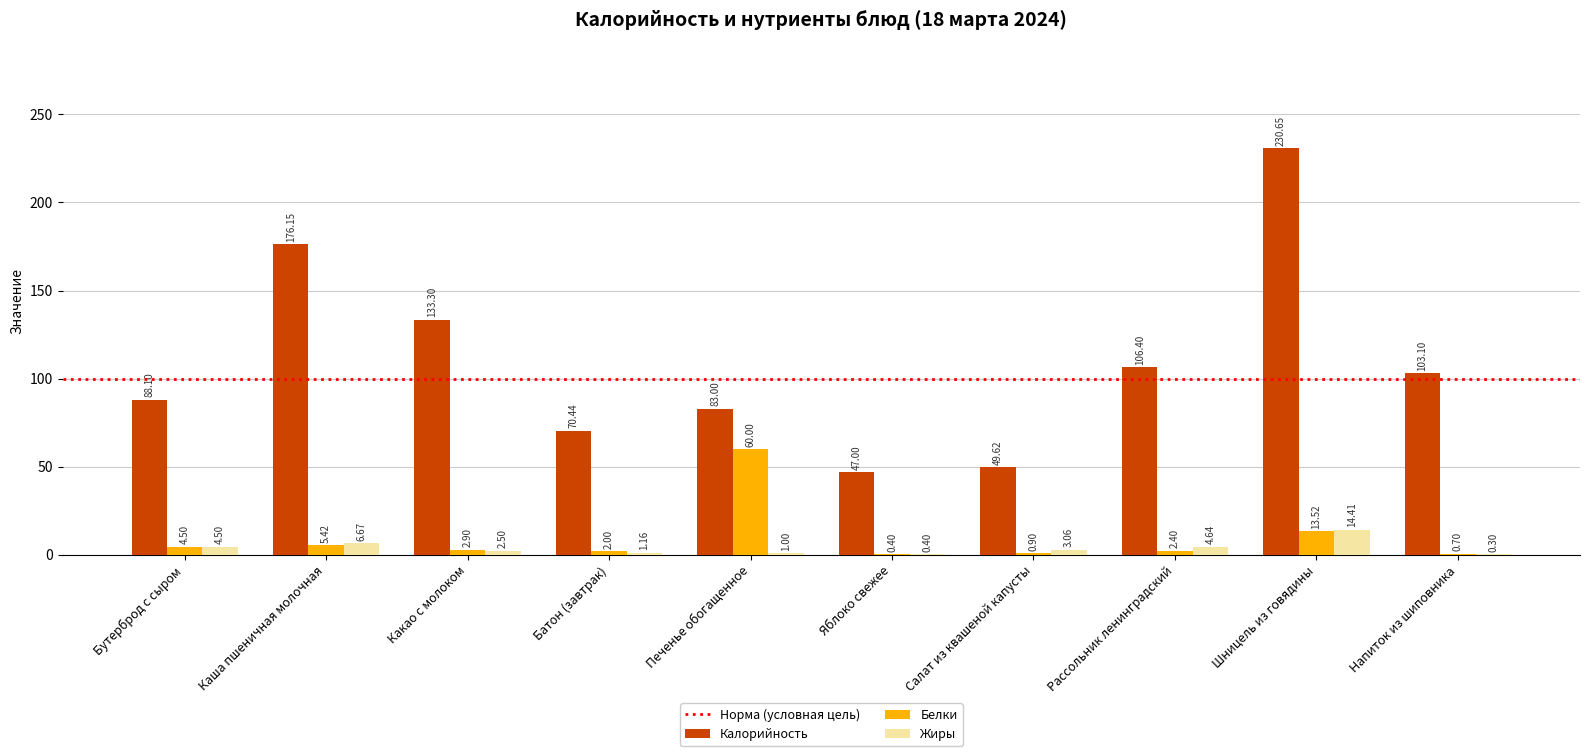

Count the number of data series in this chart.

3